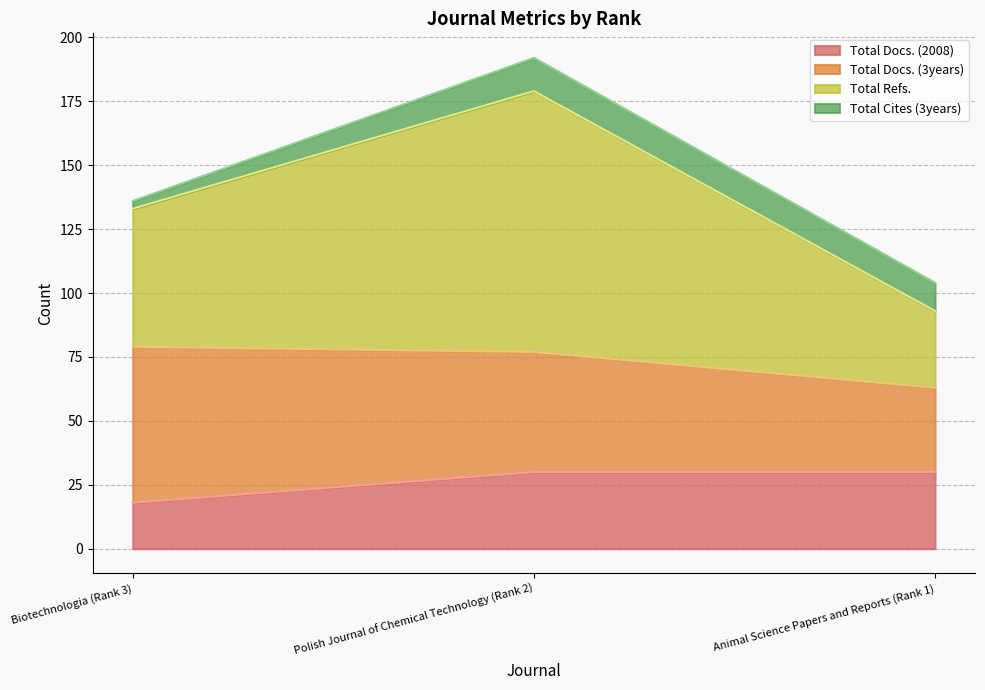

What is the average value of the Total Docs. (2008) series?

26